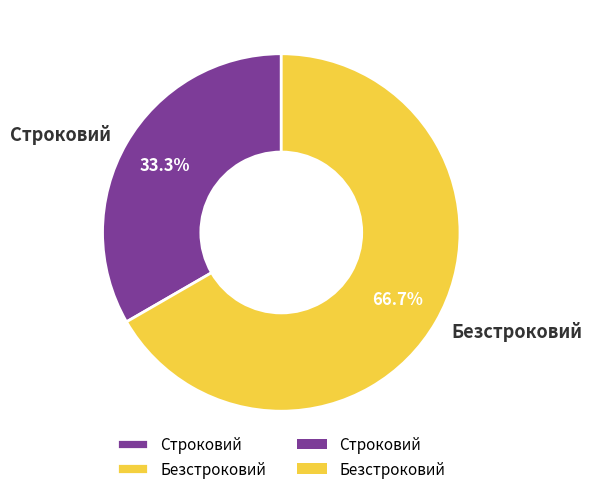

Which category accounts for the majority?

Безстроковий